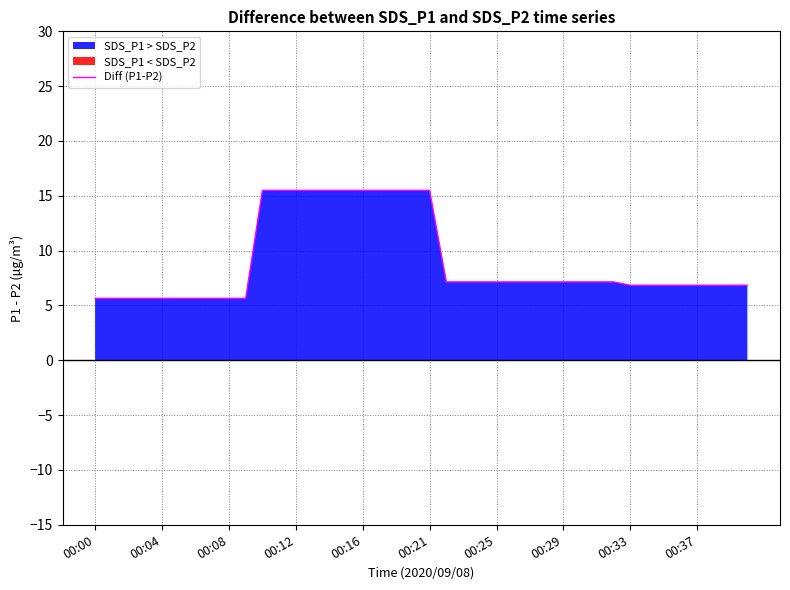

What is the maximum value for Diff (P1-P2)?

15.5